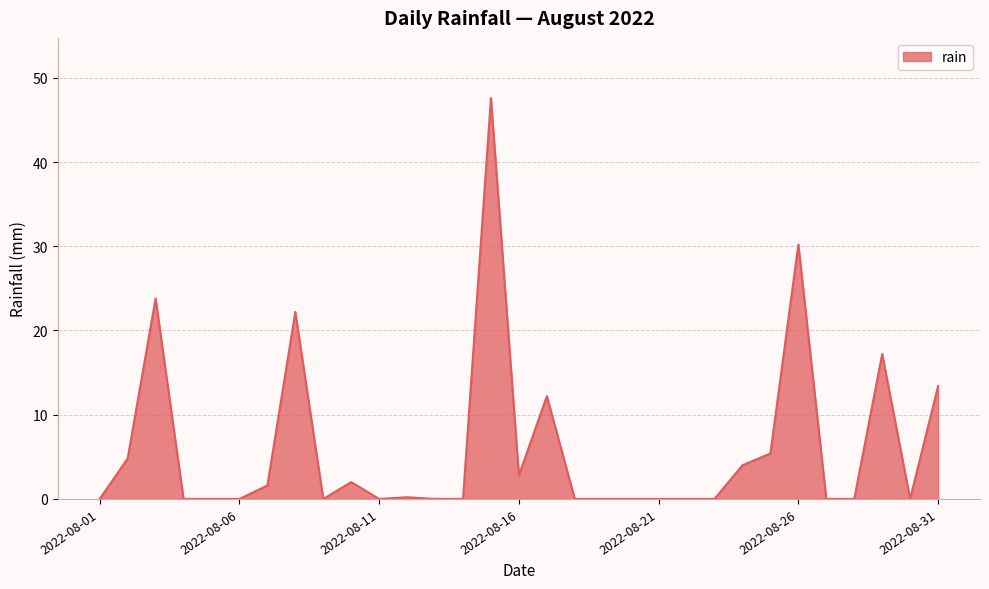

What is the difference between the maximum and minimum values?

47.6